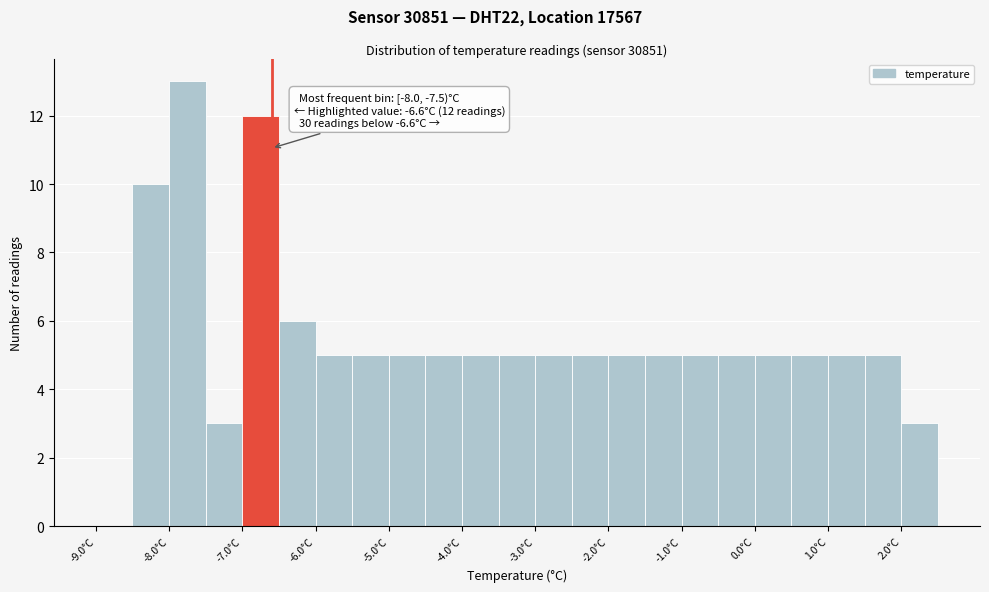

Which range on the x-axis has the tallest bar?

-8.0 to -7.5